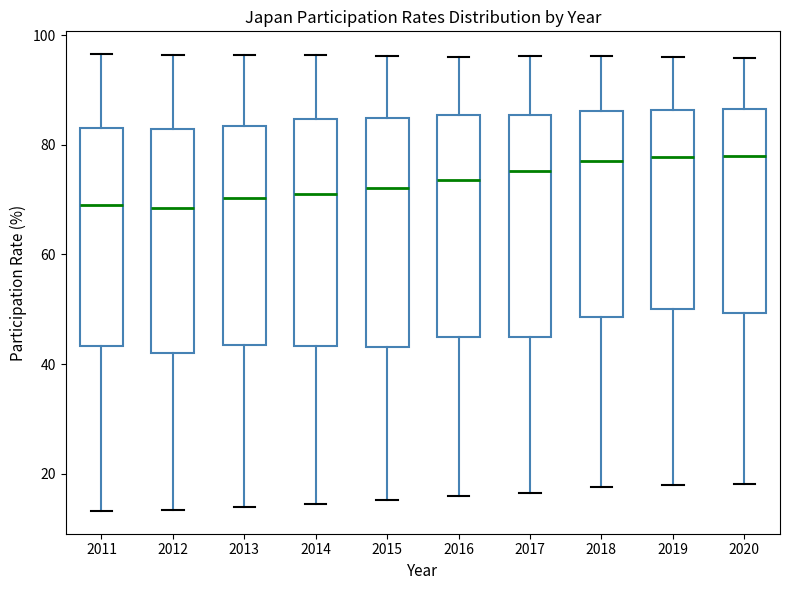

Reading left to right, read every box against the y-axis: the position of its median line, the range the box covers, and the ends of its whiskers. The values are not printed on the chart, so give them approximately, as read against the axis.

2011: median 70, box 44 to 84, whiskers 14 to 96
2012: median 68, box 42 to 82, whiskers 14 to 96
2013: median 70, box 44 to 84, whiskers 14 to 96
2014: median 70, box 44 to 84, whiskers 14 to 96
2015: median 72, box 44 to 84, whiskers 16 to 96
2016: median 74, box 44 to 86, whiskers 16 to 96
2017: median 76, box 44 to 86, whiskers 16 to 96
2018: median 76, box 48 to 86, whiskers 18 to 96
2019: median 78, box 50 to 86, whiskers 18 to 96
2020: median 78, box 50 to 86, whiskers 18 to 96